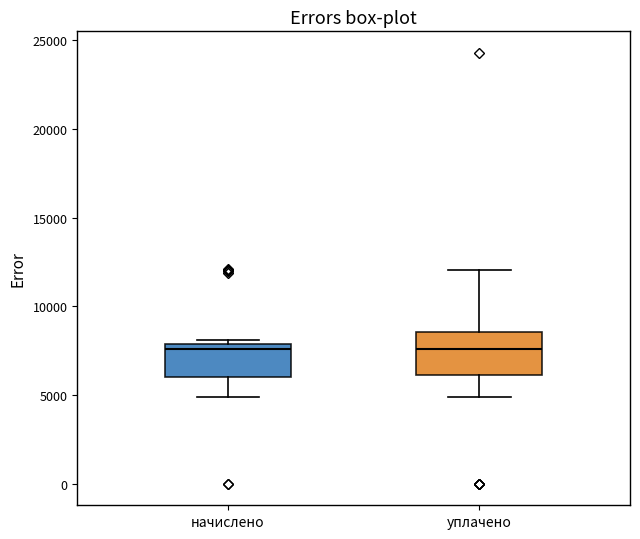

Which box is the tallest, from its lower edge to its upper edge?

уплачено